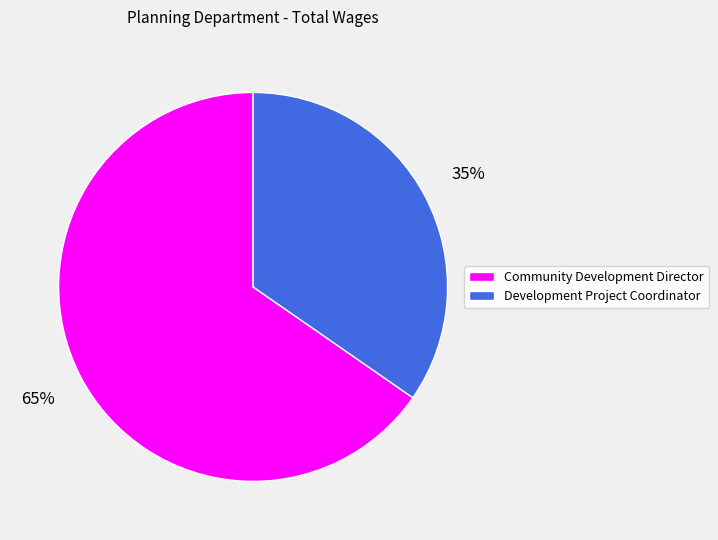

Which slice is the largest?

Community Development Director